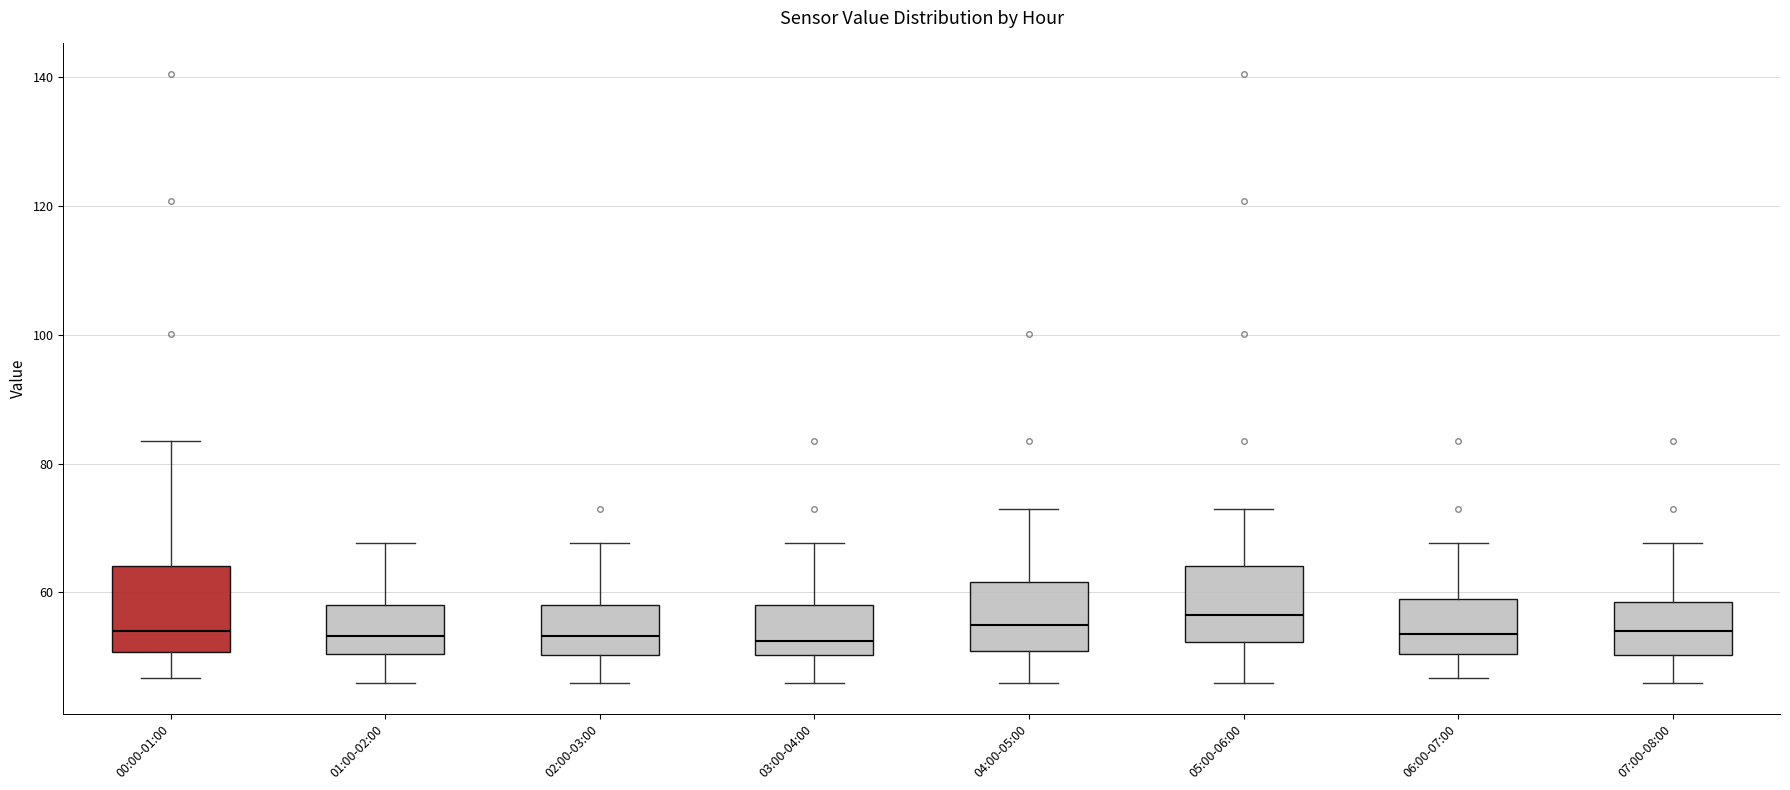

Where is the upper edge of the box for 00:00-01:00 on the y-axis? The values are not printed on the chart, so give them approximately, as read against the axis.

64